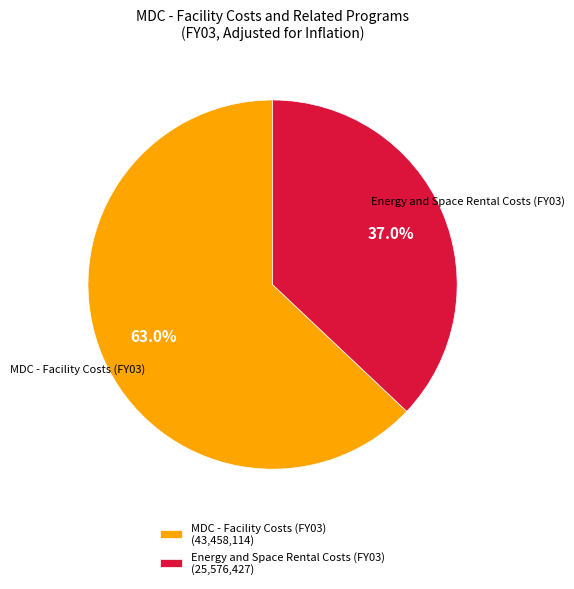

Rank the categories by value from lowest to highest.

Energy and Space Rental Costs (FY03) (25,576,427), MDC - Facility Costs (FY03) (43,458,114)